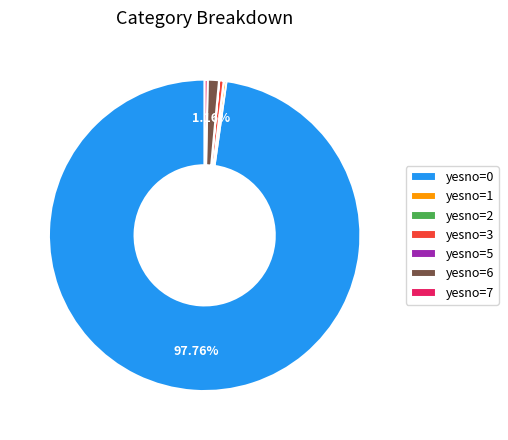

Does yesno=3 represent more than half of the total?

No